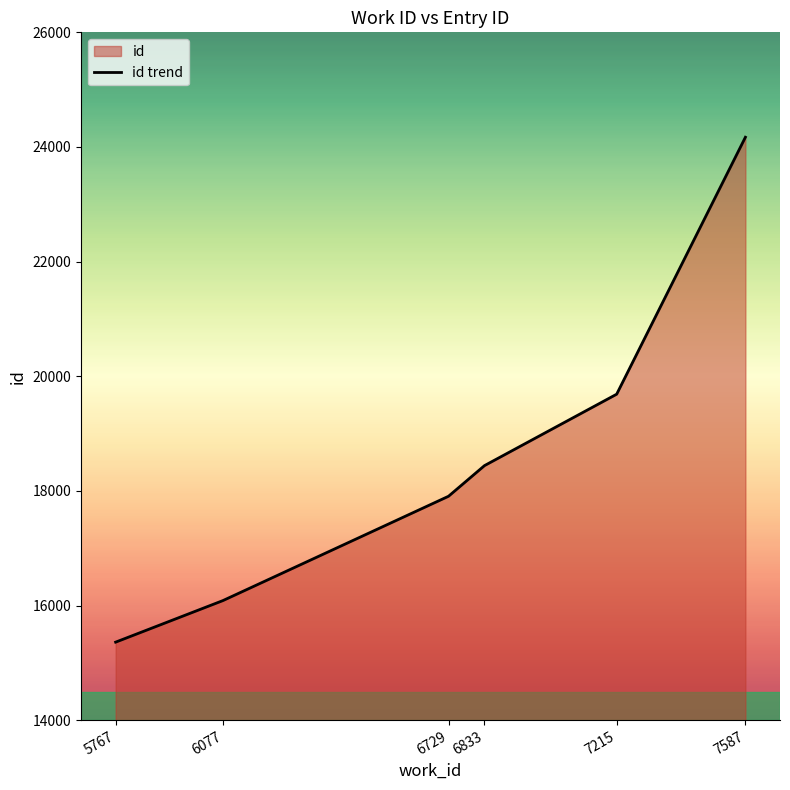

Approximately how many times larger is the value at 6729 compared to 6833?

1.0